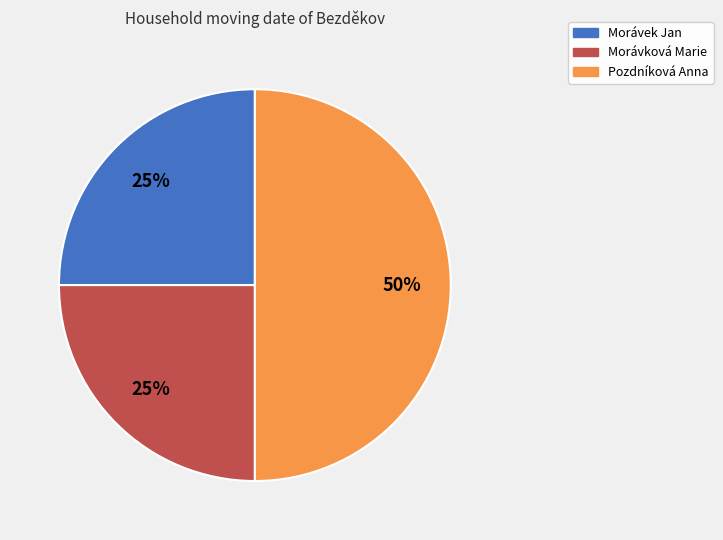

What percentage is the Morávek Jan slice, to the nearest percent?

25%